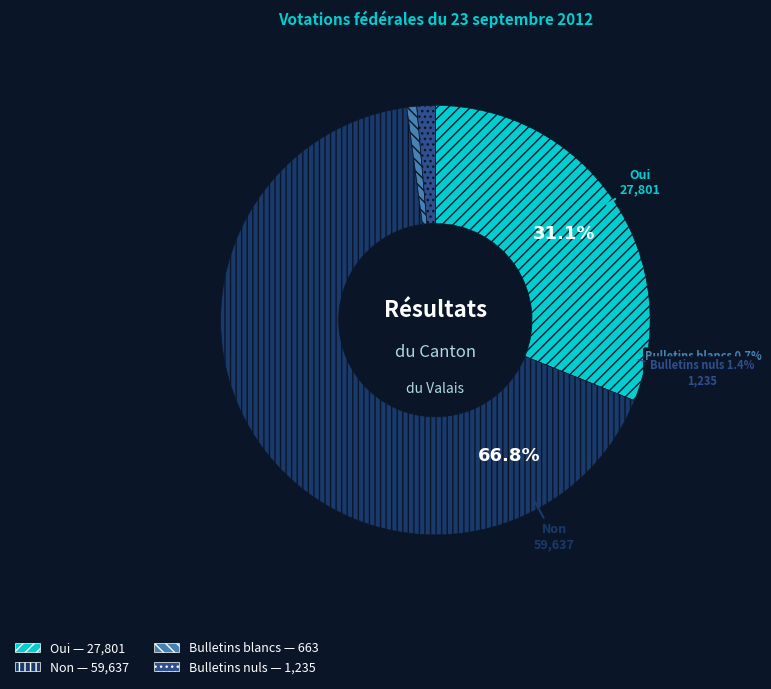

Approximately how many times larger is the value at Non compared to Bulletins blancs?

90.0